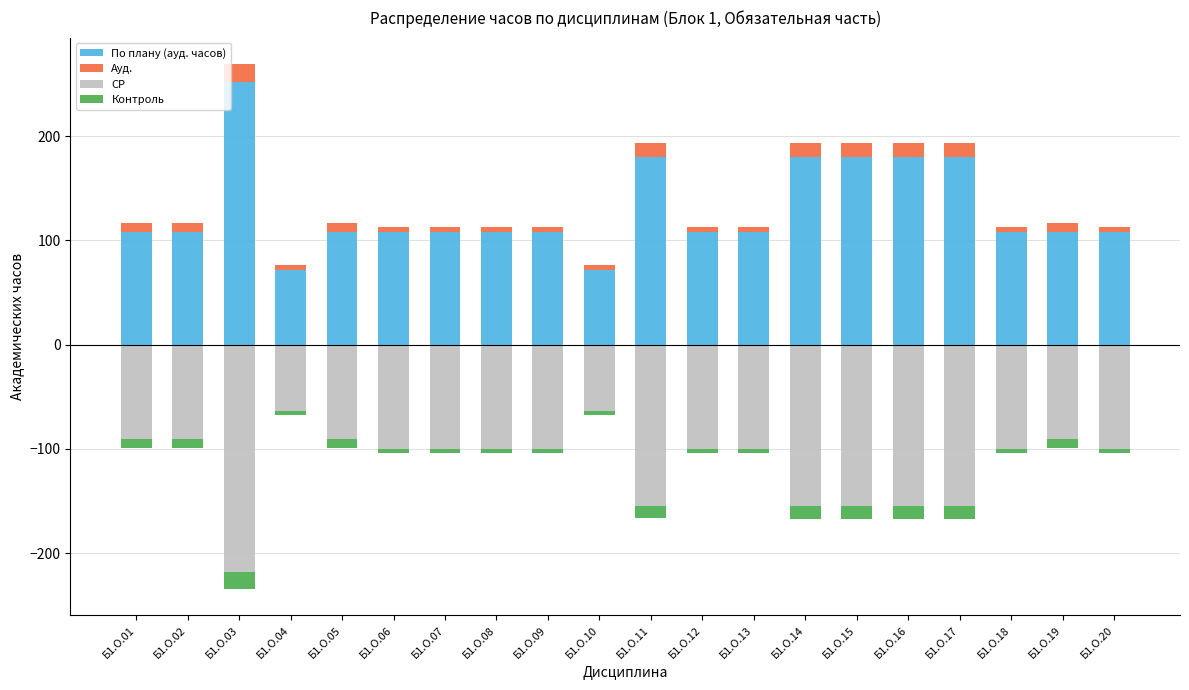

At which label does Ауд. reach its peak?

Б1.О.03